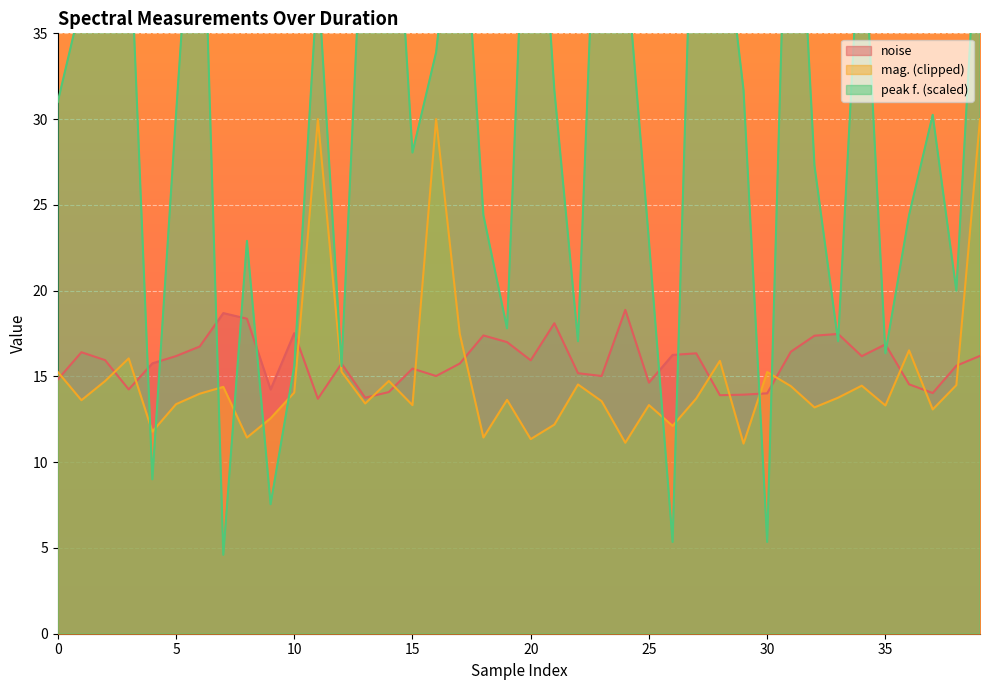

At how many categories does at least one series exceed 36?

16